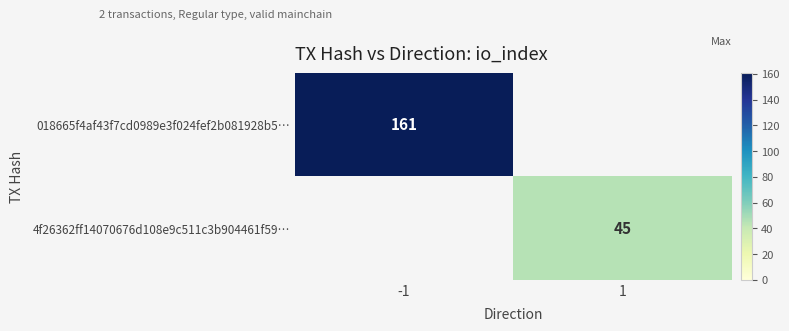

What is the maximum value shown in the chart?

161